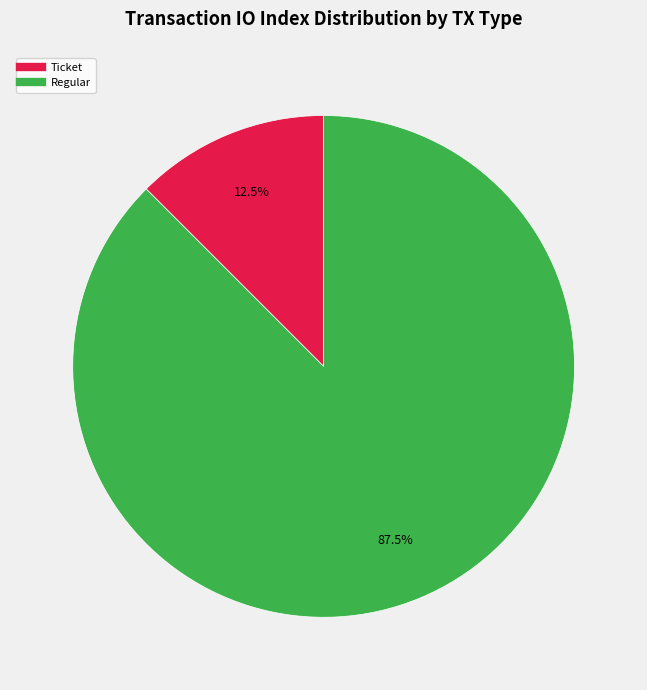

To the nearest percent, what is the average slice percentage?

50%